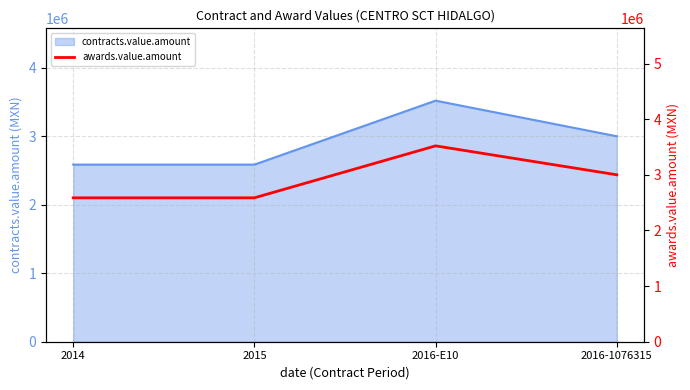

Approximately how many times larger is the value at 2014 compared to 2016-1076315?

0.9